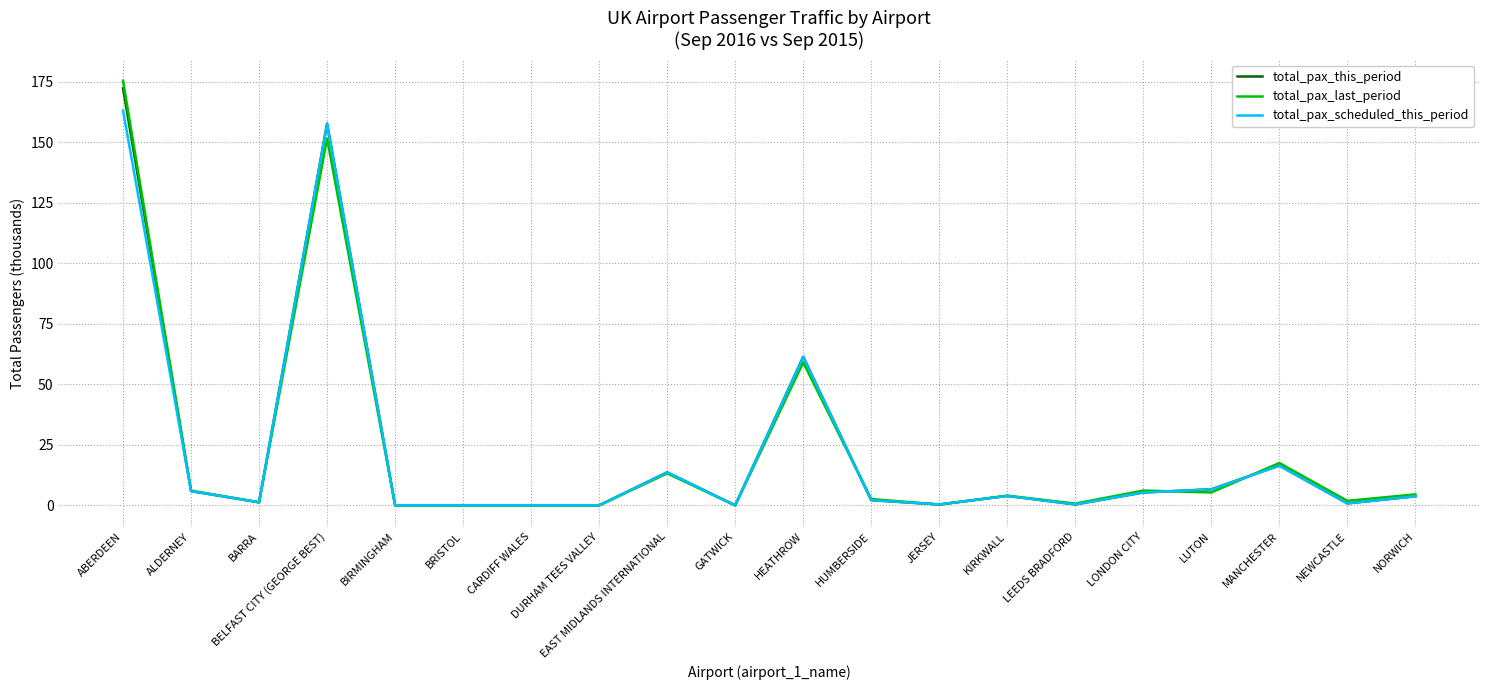

At which category is the sum across all series the highest?

ABERDEEN